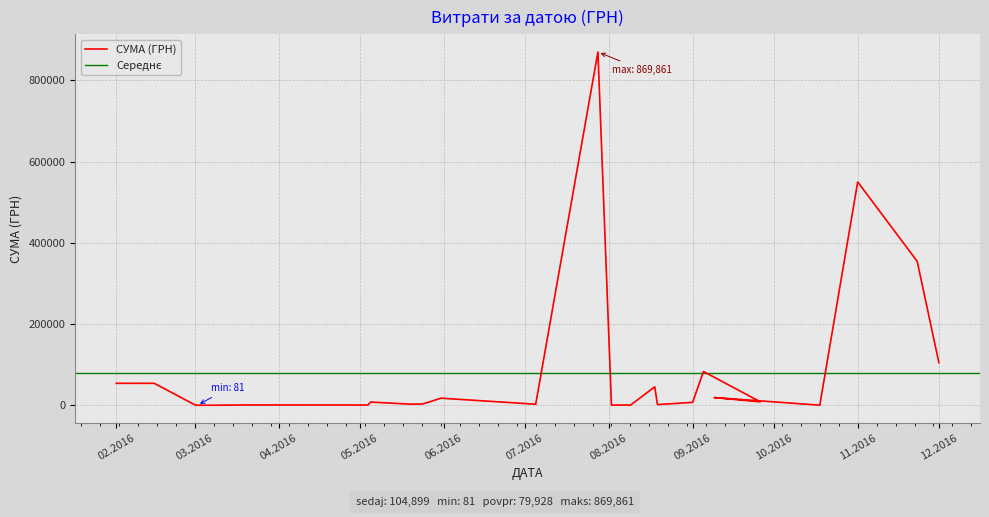

True or false: there are more than 2 points higher than both neighbors.

True